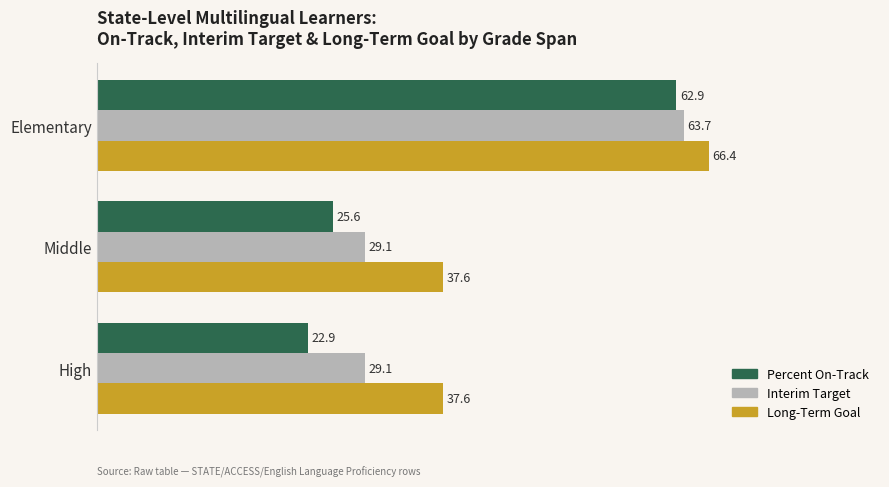

Is the value of Interim Target at Middle greater than the value of Long-Term Goal at High?

No